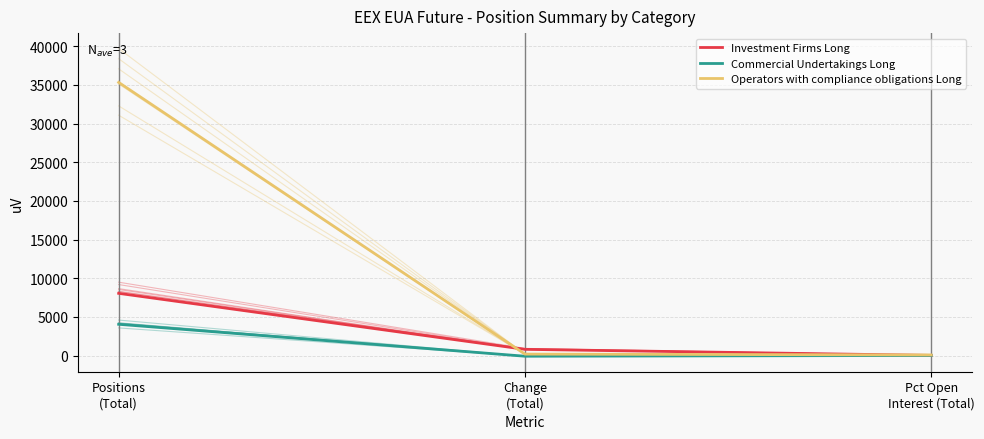

What is the spread (max minus min) of values at Positions
(Total)?

31280.0